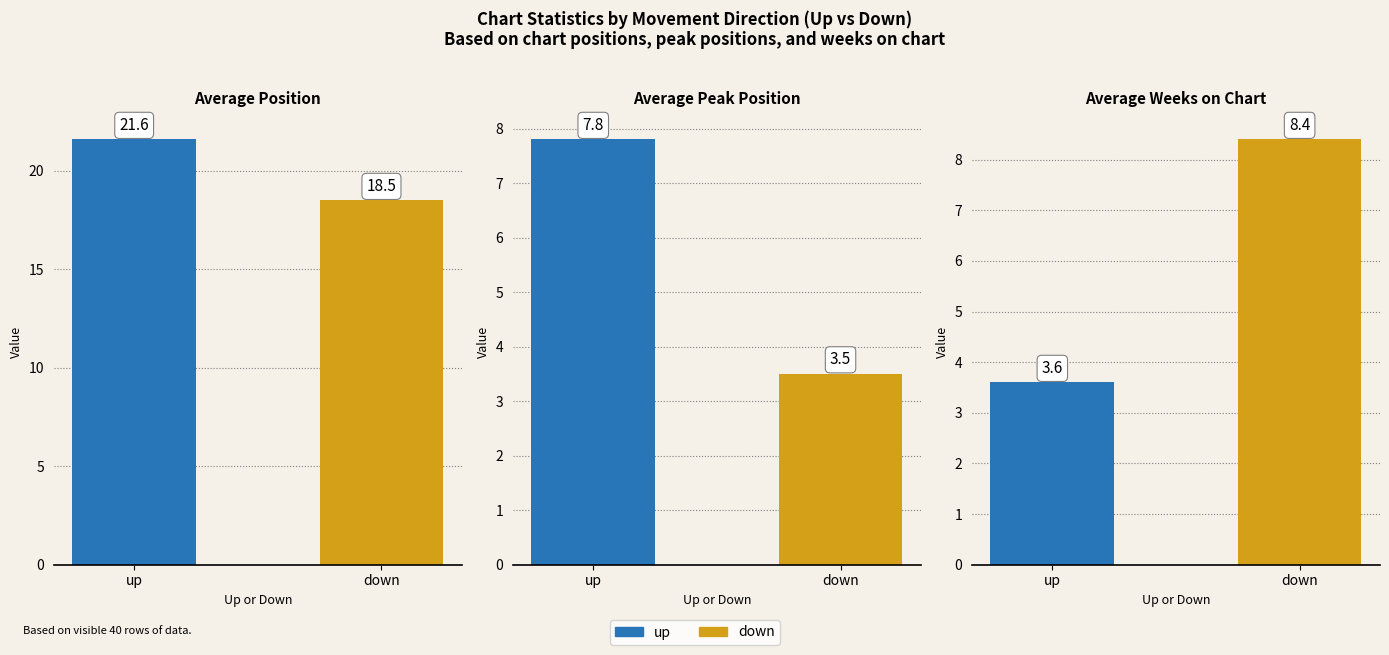

What is the average value of the Average Peak Position series?

5.7